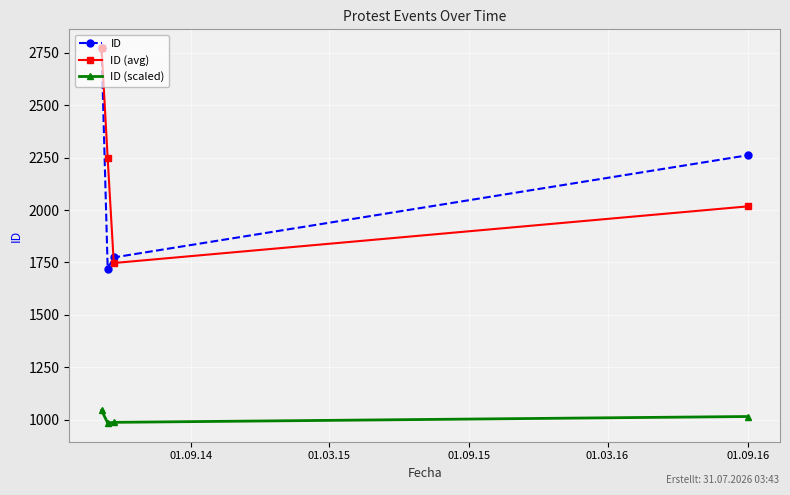

Count the number of categories in the chart.

4